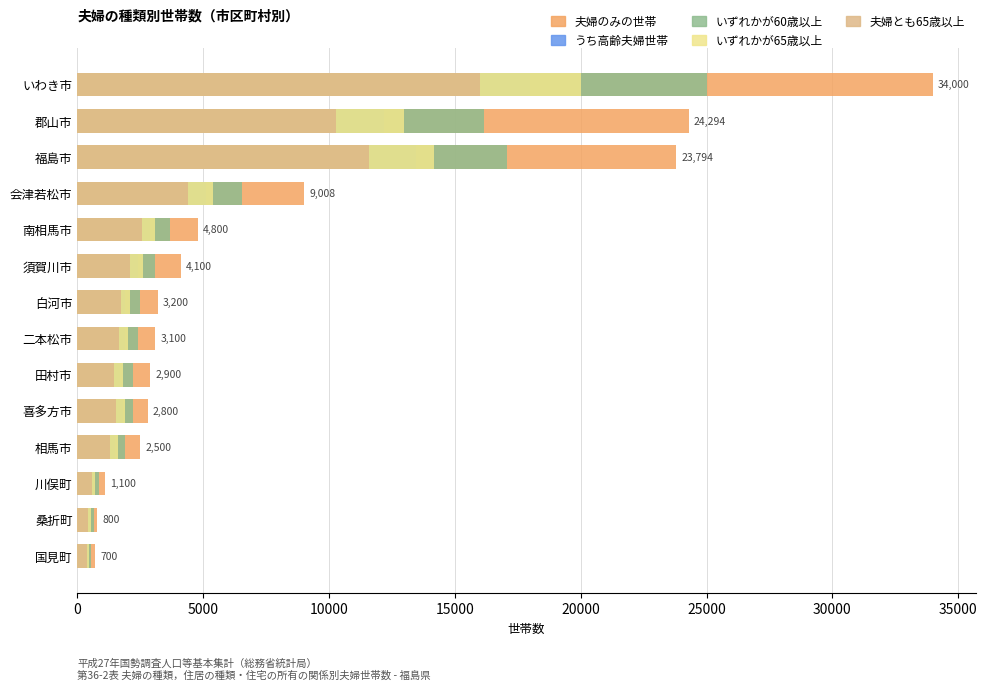

Reading left to right, what are all the values shown in this chart?

夫婦のみの世帯: 700	800	1100	2500	2800	2900	3100	3200	4100	4800	9008	23794	24294	34000
うち高齢夫婦世帯: 450	500	680	1500	1800	1700	1900	1900	2400	2900	5130	13454	12183	18000
いずれかが60歳以上: 560	650	860	1900	2200	2200	2400	2500	3100	3700	6551	17083	16137	25000
いずれかが65歳以上: 470	540	720	1600	1900	1800	2000	2100	2600	3100	5402	14159	12997	20000
夫婦とも65歳以上: 385	440	590	1300	1550	1450	1650	1750	2100	2550	4377	11571	10289	16000